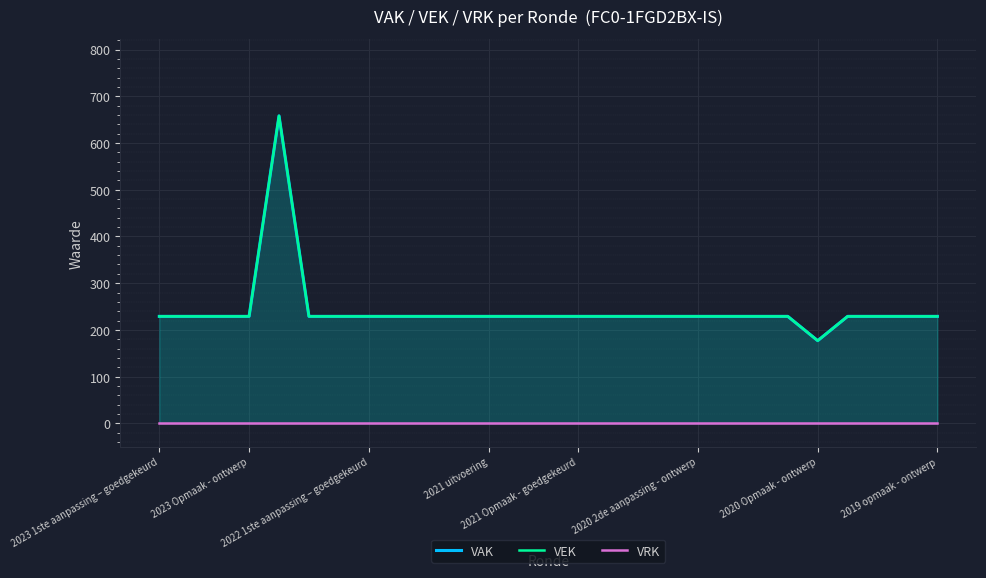

List the series in order of their peak value, highest first.

VAK, VEK, VRK